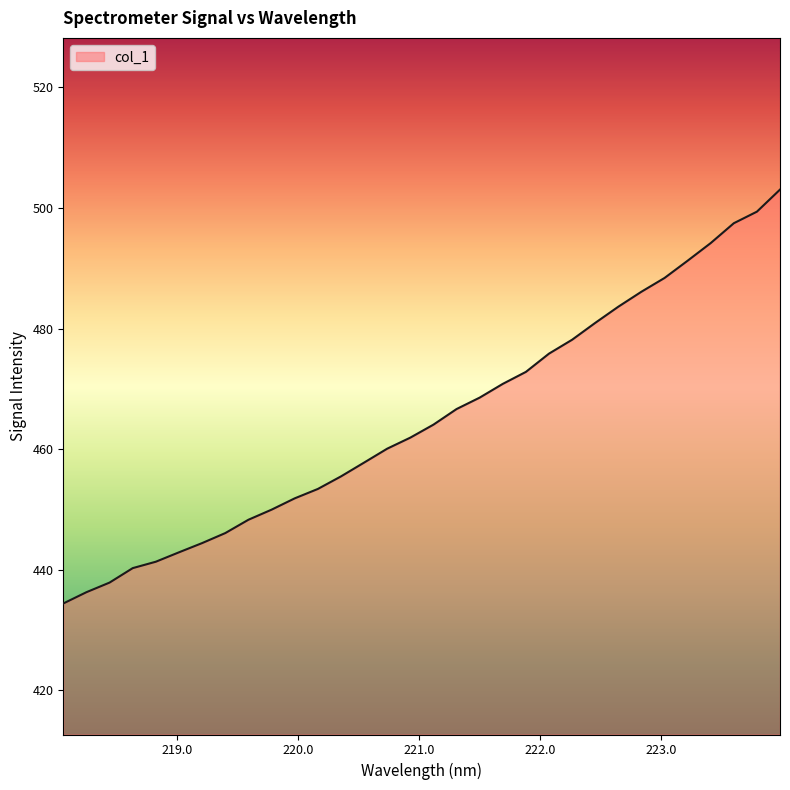

What is the smallest value displayed?

434.4